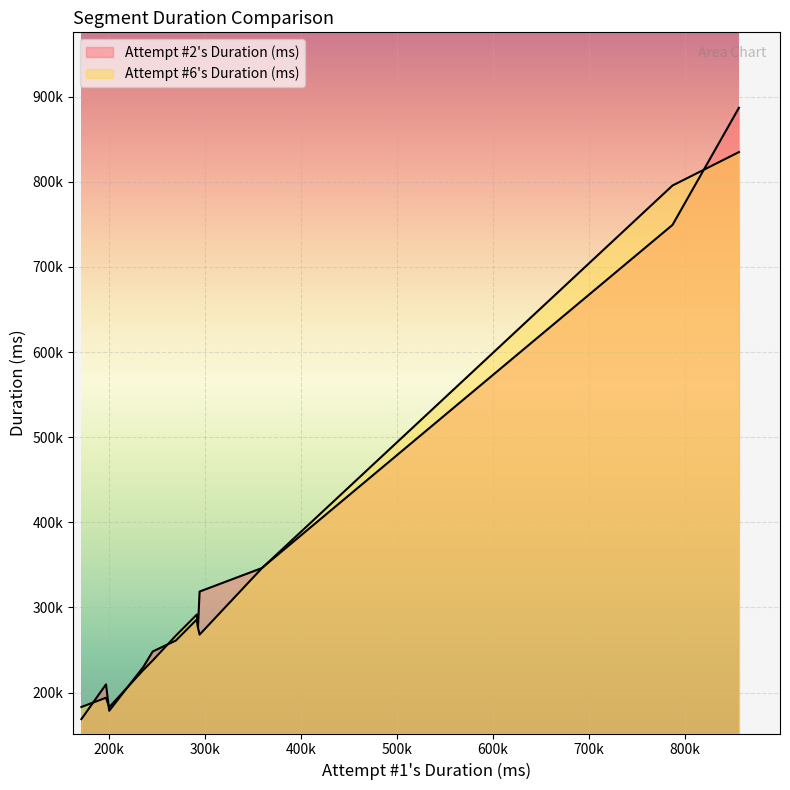

How many interior local peaks does the Attempt #2's Duration (ms) series have?

3